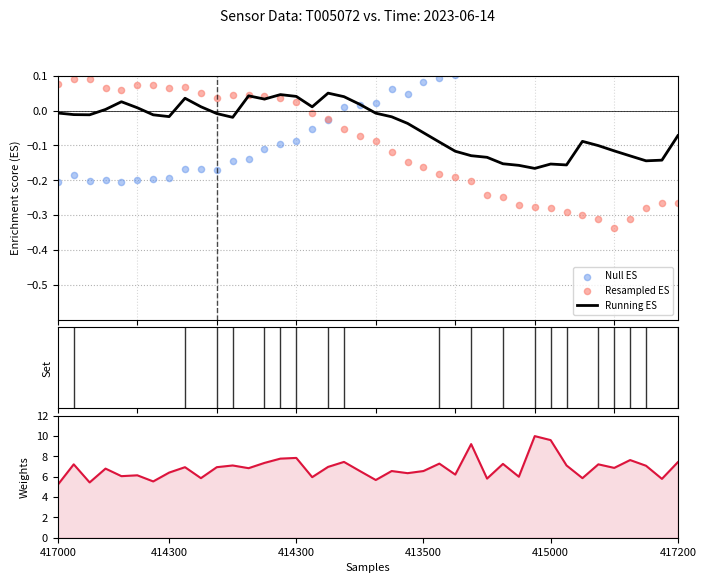

Which series contains the lowest Y value?

Resampled ES